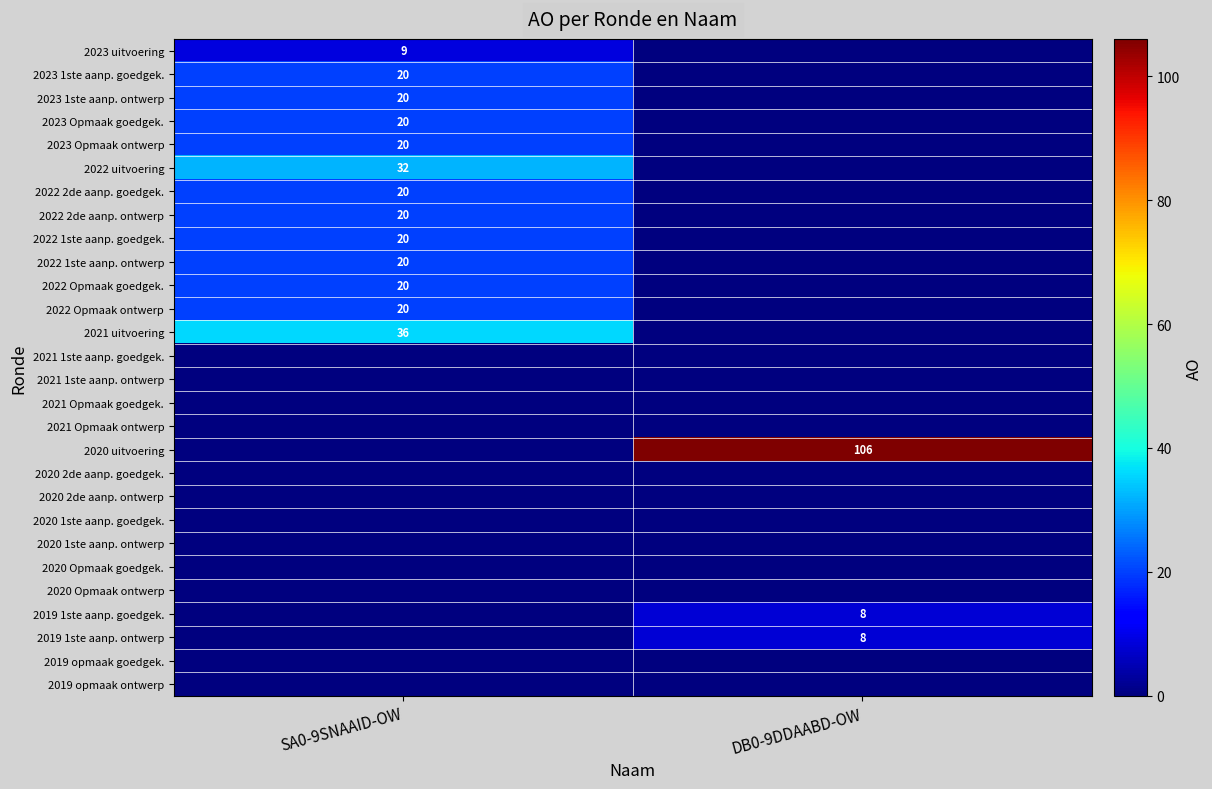

What is the spread (max minus min) of values at DB0-9DDAABD-OW?

106